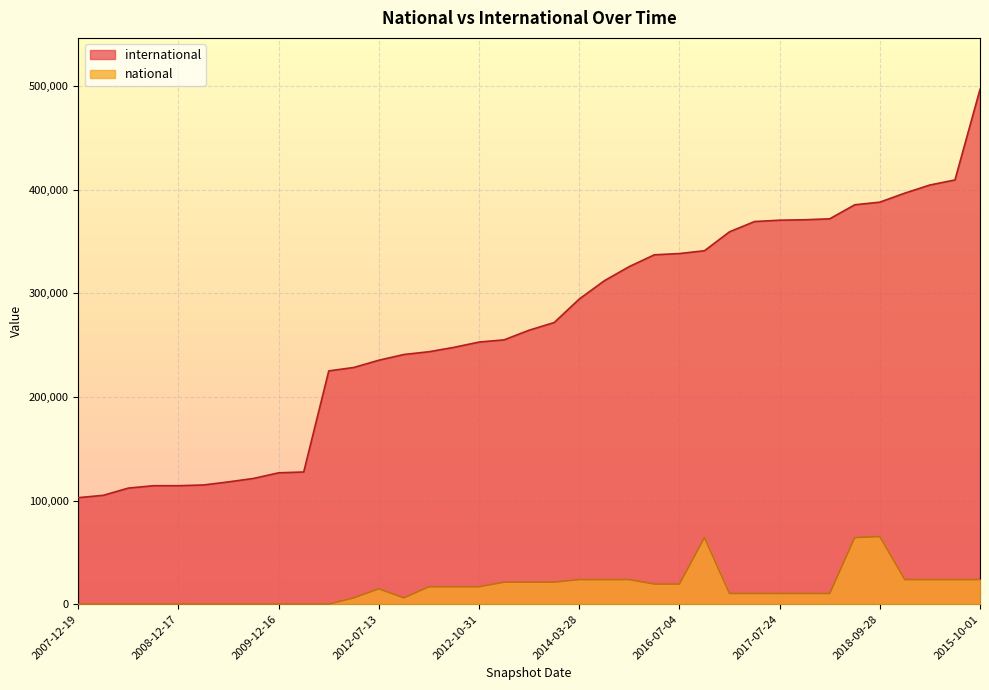

Between 2012-10-31 and 2018-09-28, which is larger?

2018-09-28